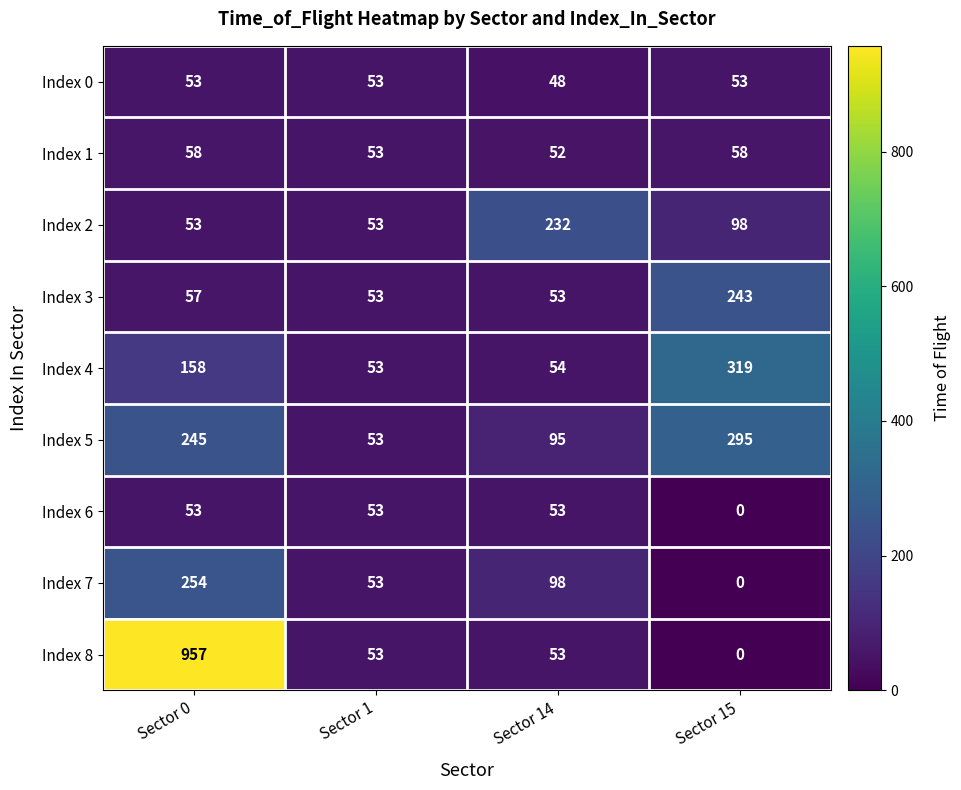

What is the difference between the maximum and minimum values in the Index 6 series?

53